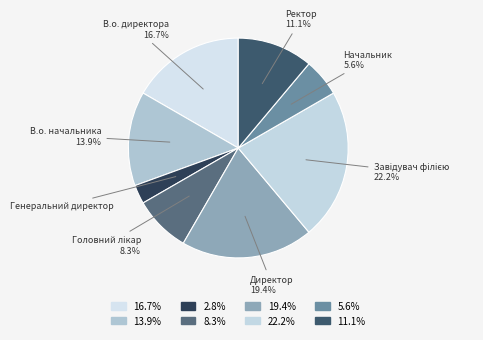

Count the number of slices in the pie.

8